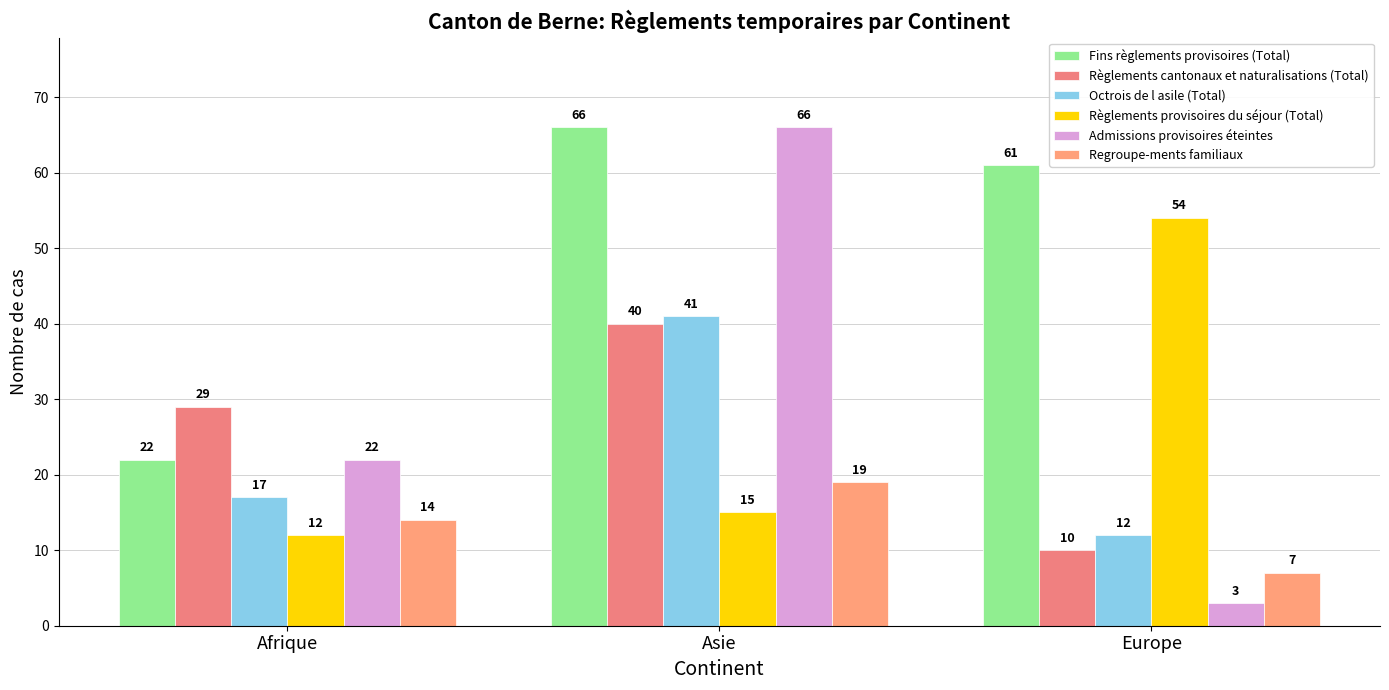

Is it true that Fins règlements provisoires (Total) equals 104 at Europe?

False